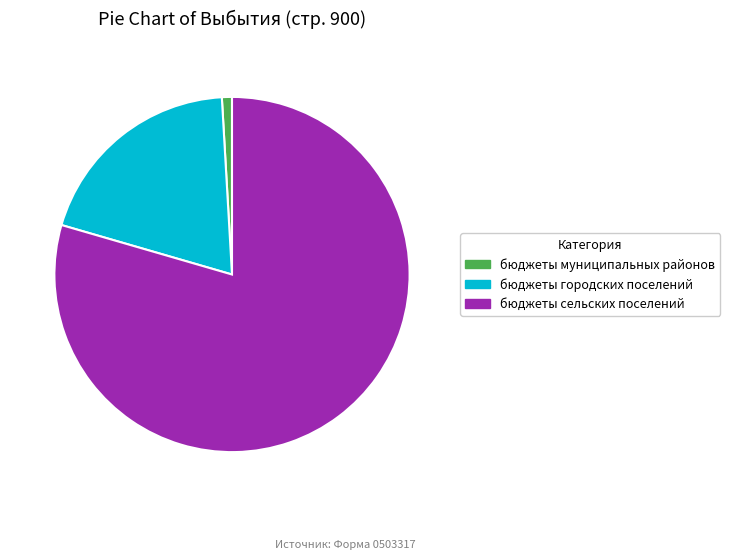

Which category has the biggest portion of the pie?

бюджеты сельских поселений